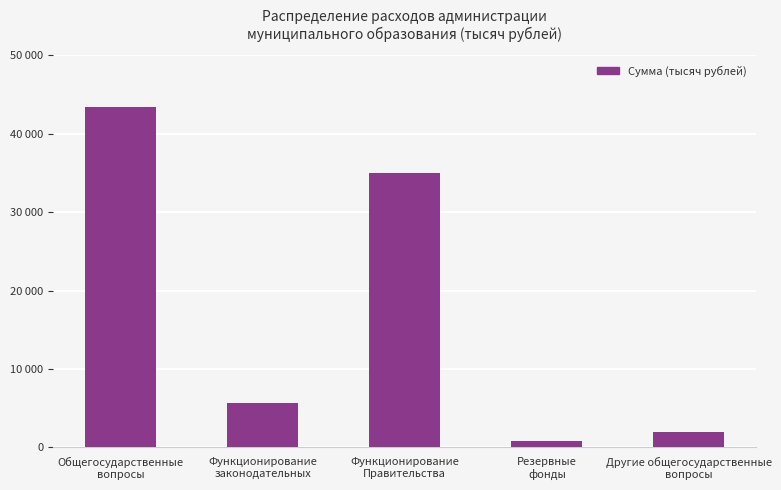

How many bars are there in total?

5